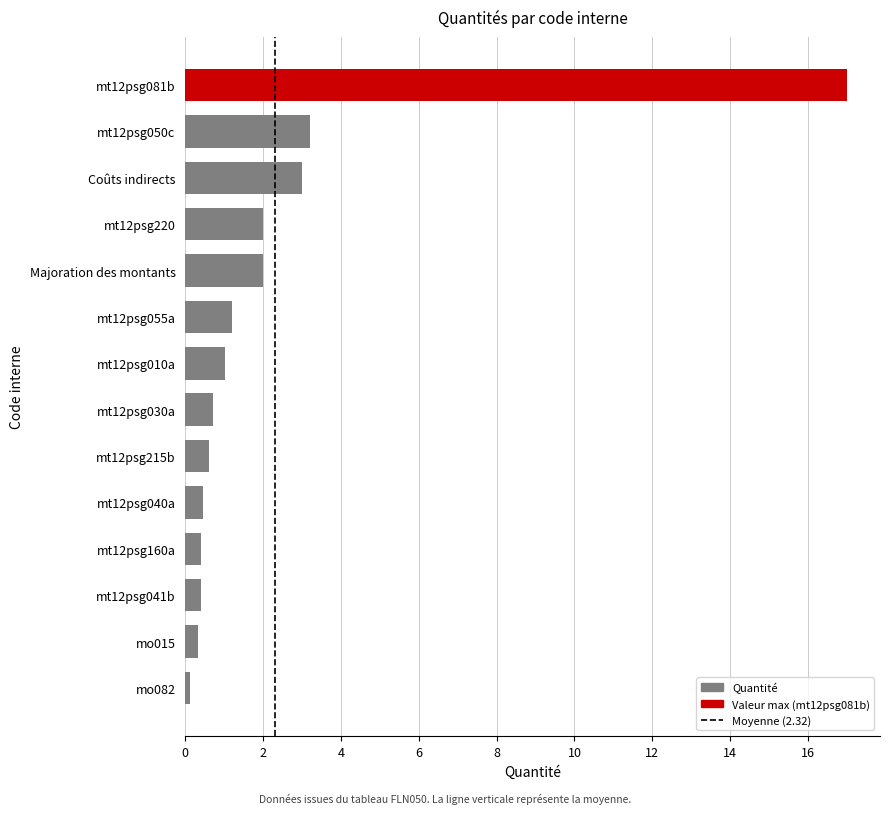

The value at Coûts indirects is 1.8. True or false?

False